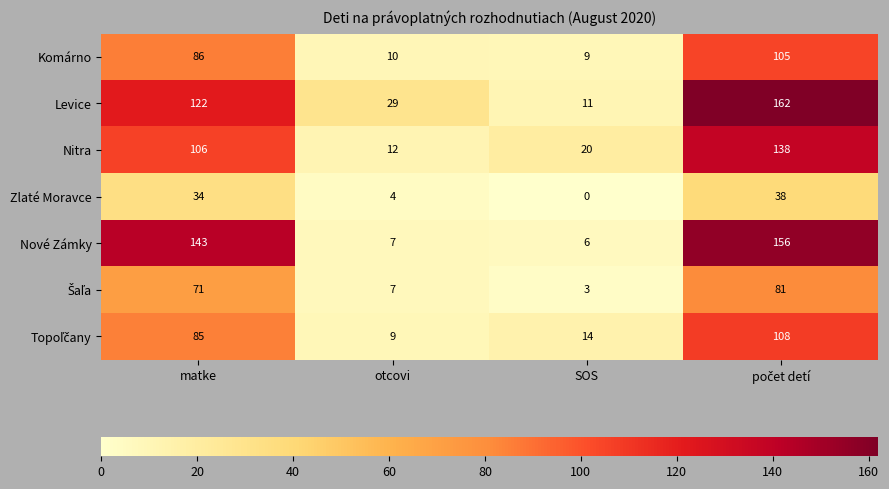

Which category has the lowest value in the Komárno series?

SOS